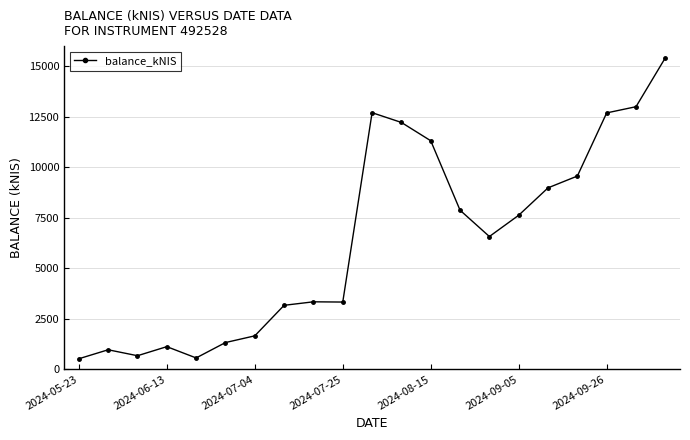

What is the value of the 9th point from the left?

3336.0